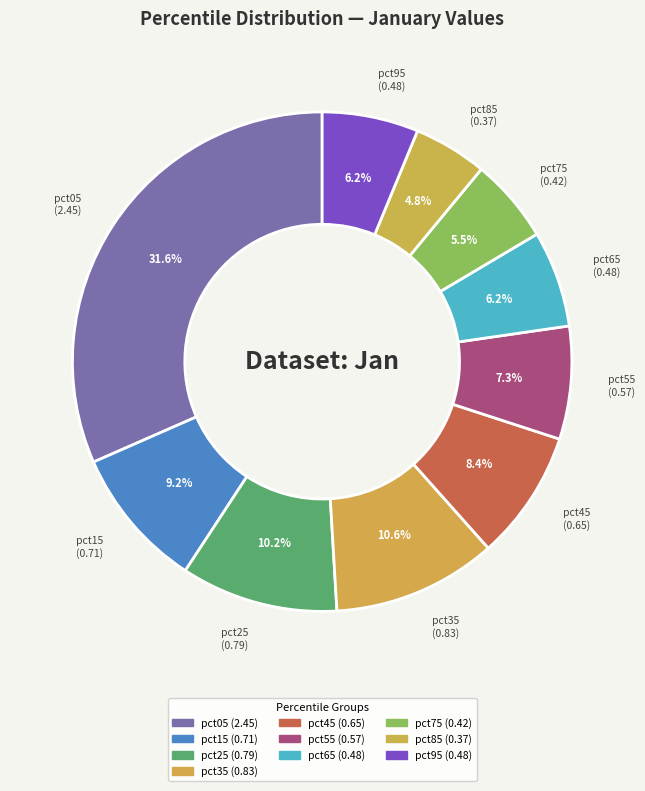

Is it true that pct35 is 11% of the pie?

True